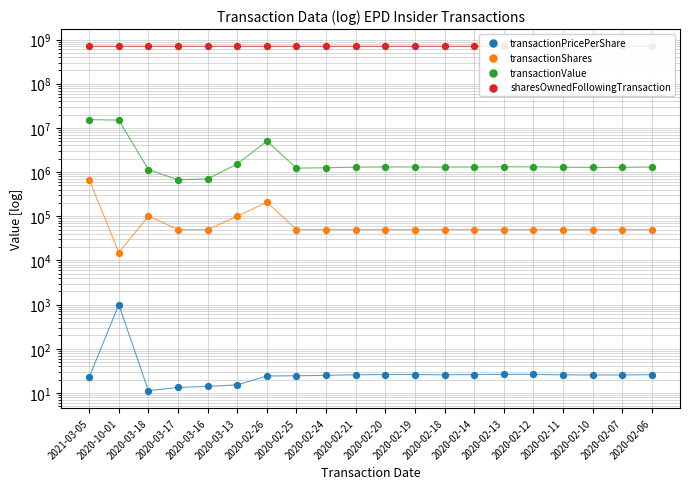

What is the total value across all series at 2020-02-12?

702279107.3